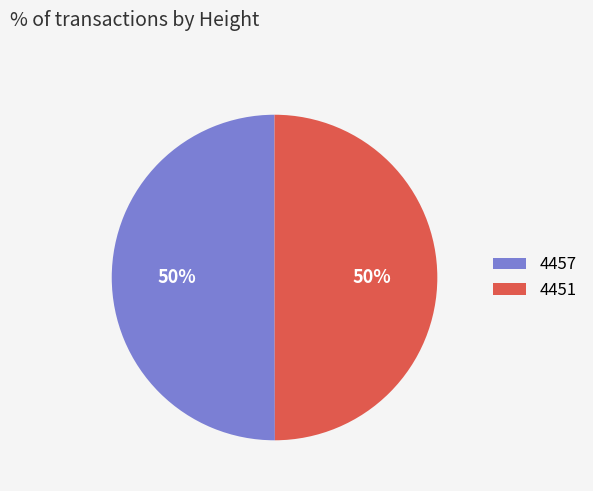

What is the ratio of the value at 4457 to the value at 4451?

1.0